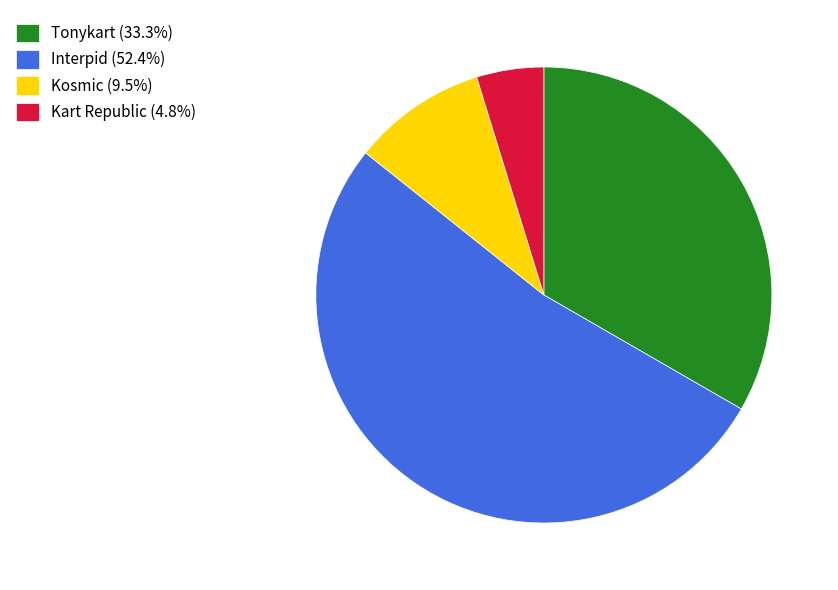

Approximately how many times larger is the value at Kosmic (9.5%) compared to Tonykart (33.3%)?

0.3